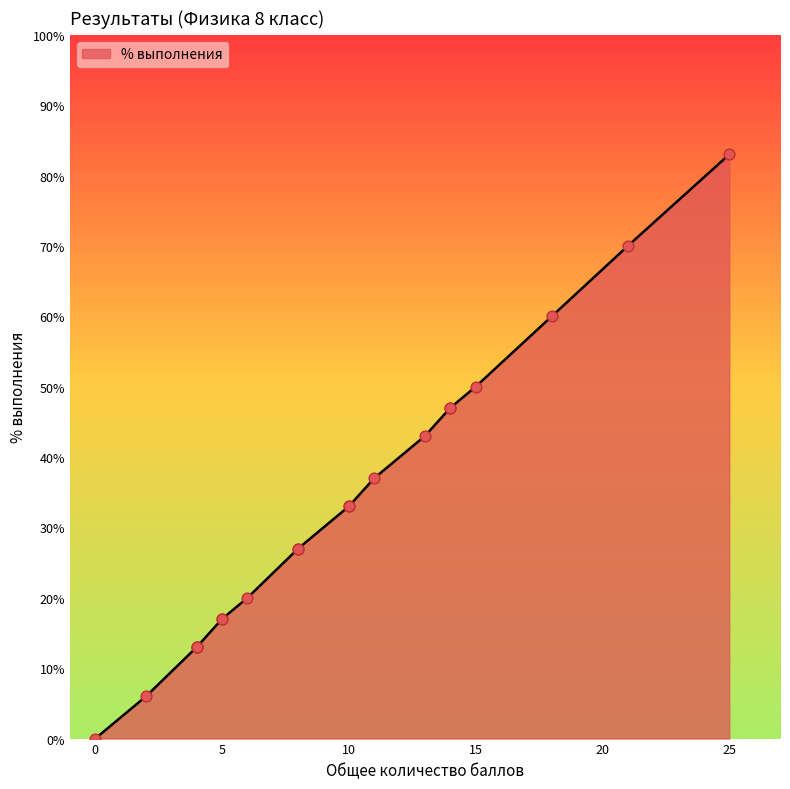

What is the ratio of the value at 14 to the value at 15?

0.9